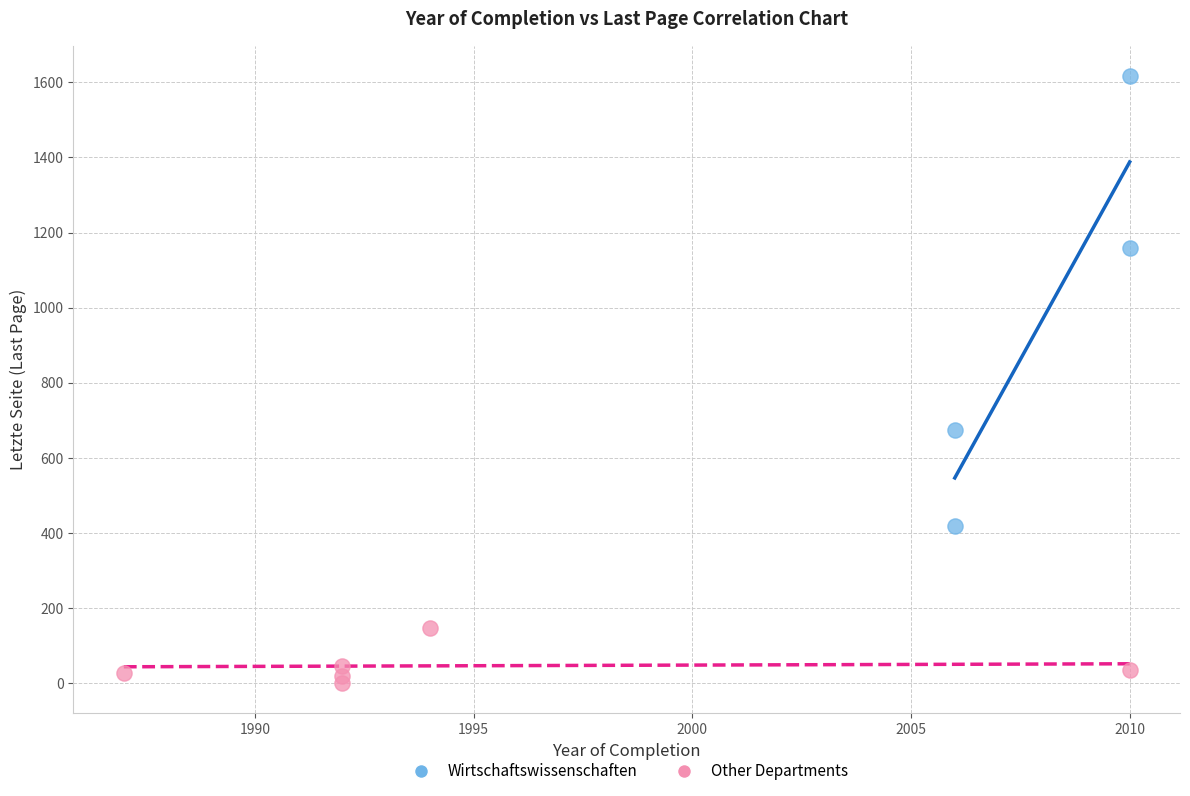

Which series reaches the minimum Y coordinate?

Other Departments